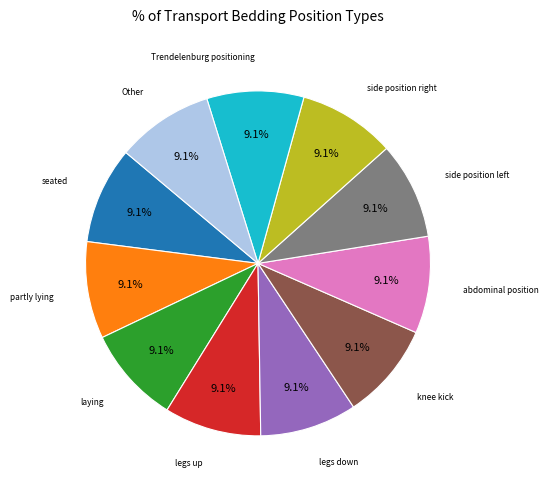

Is there a majority slice in this chart?

No